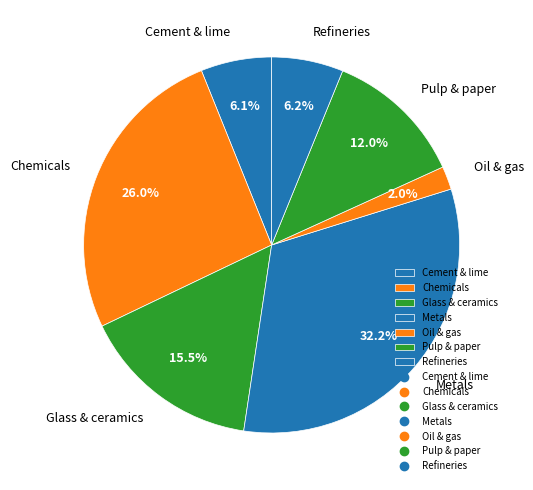

What is the total percentage of Cement & lime and Chemicals?

32.1%